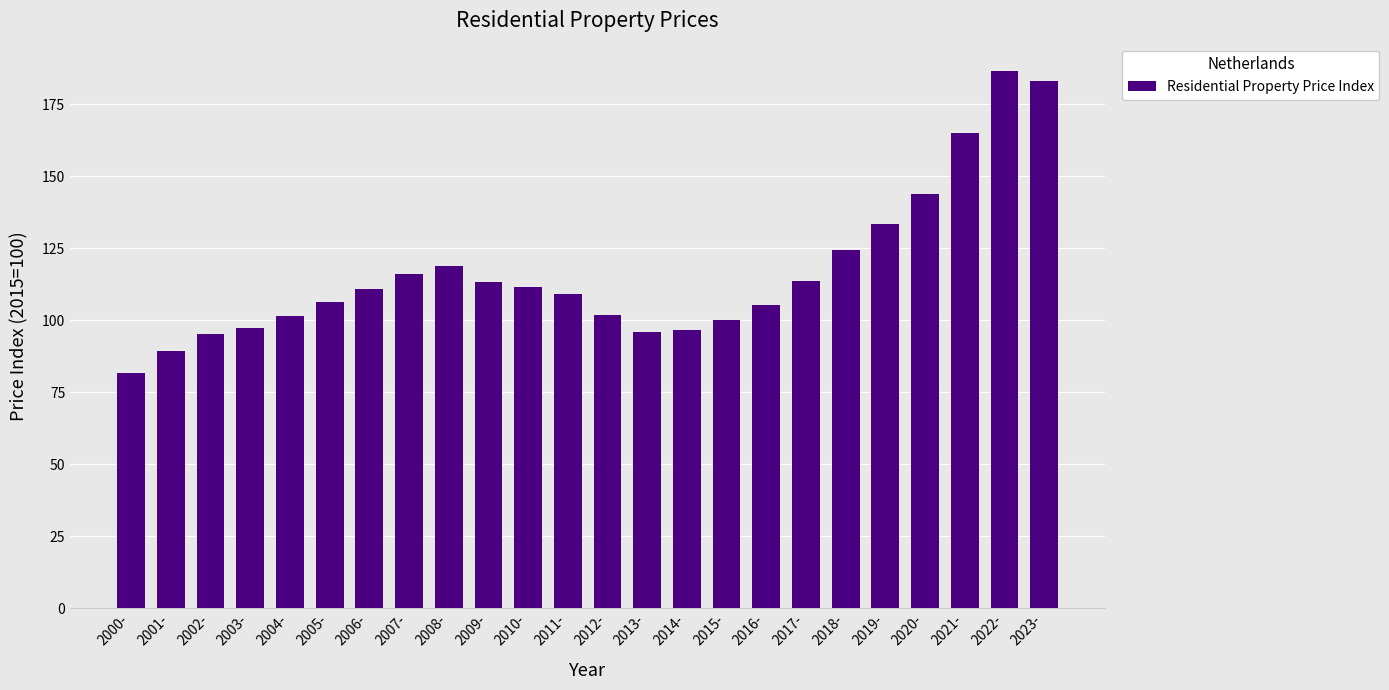

What is the difference between the values at 2010- and 2002-?

16.3